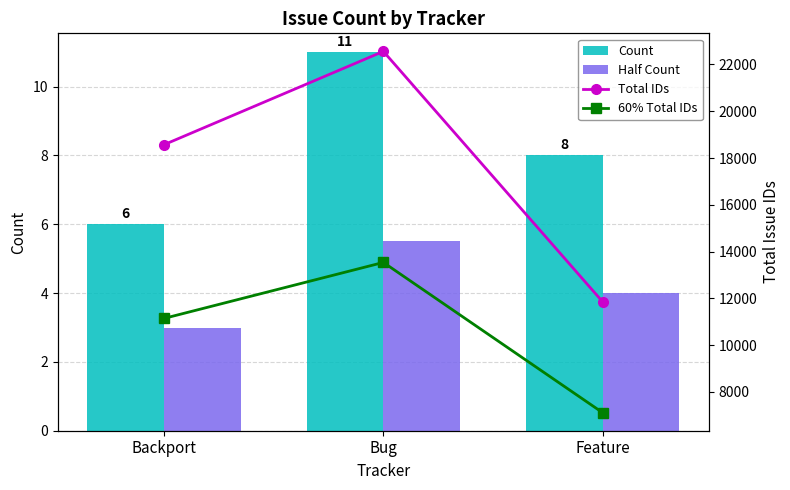

Is the value of 60% Total IDs at Bug greater than the value of Total IDs at Backport?

No